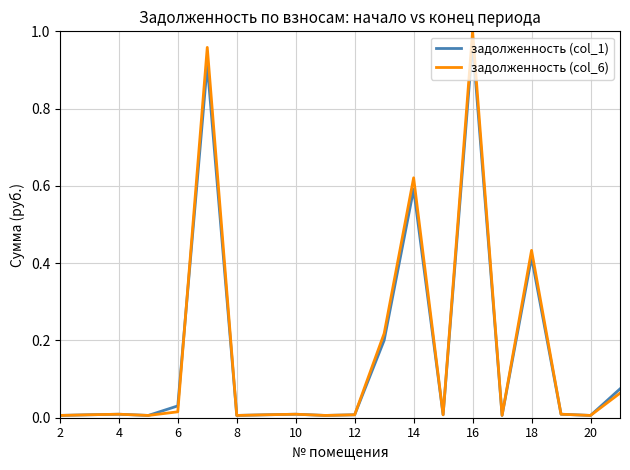

How many lines are shown in the chart?

2